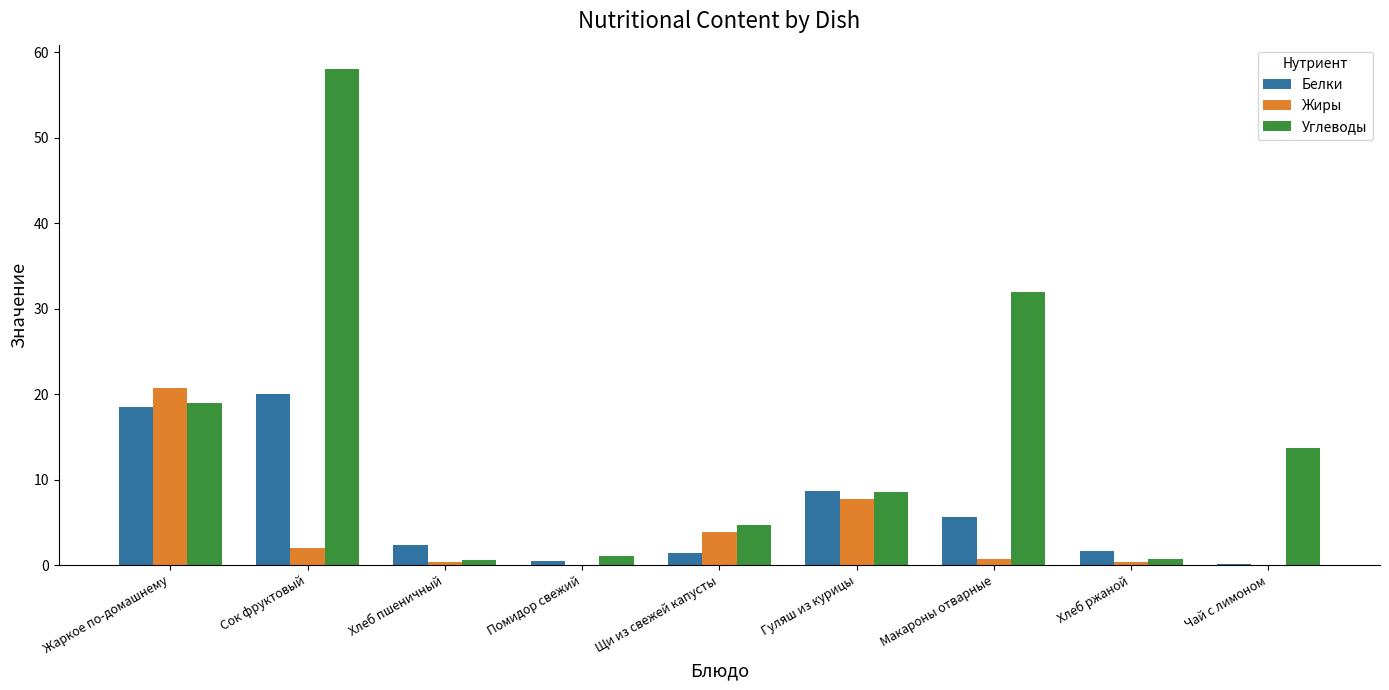

Is it true that Жиры equals 7.7 at Гуляш из курицы?

True